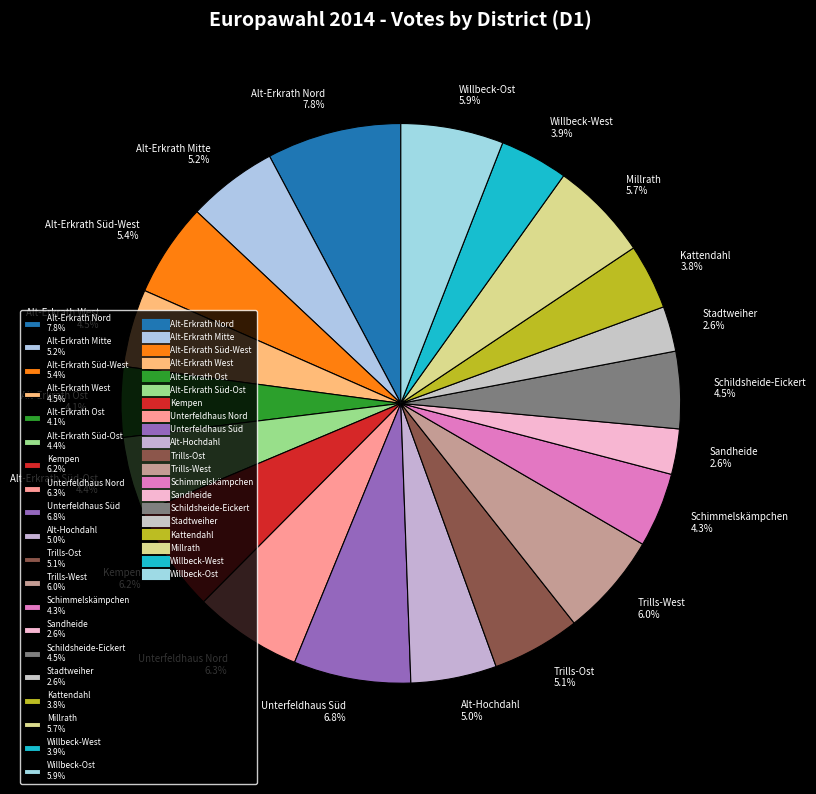

Is there any slice that represents more than half of the pie?

No